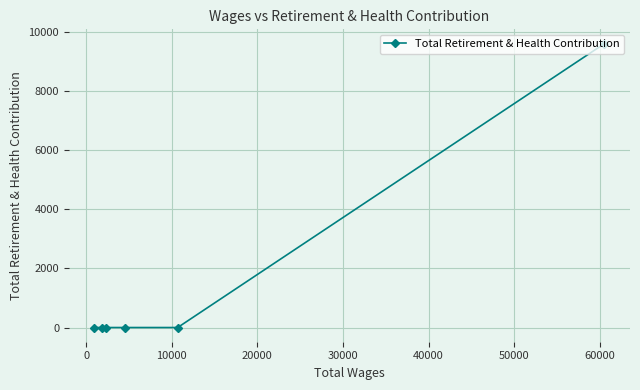

What is the maximum value shown in the chart?

9618